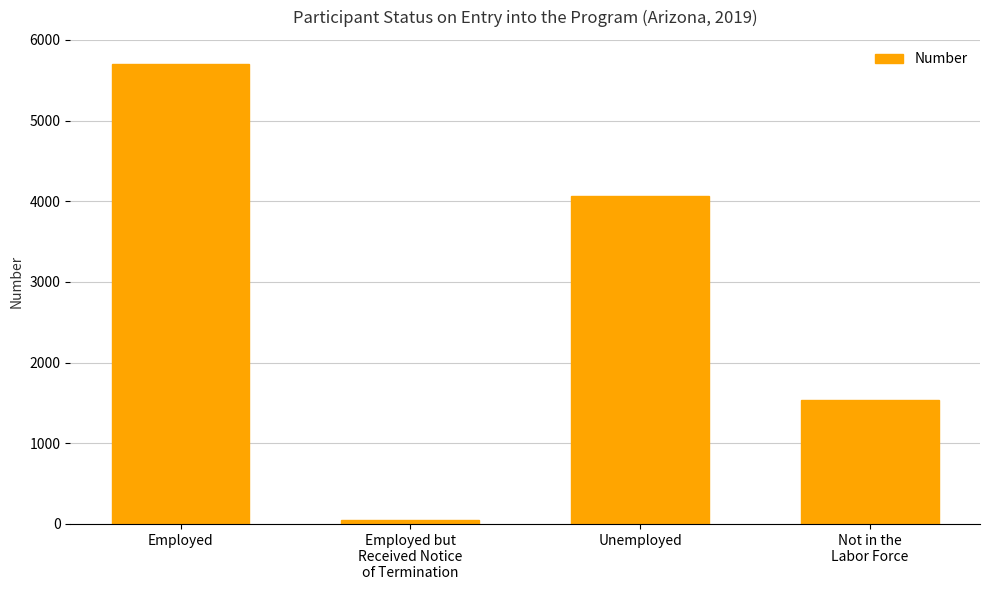

Rank the categories by value from highest to lowest.

Employed, Unemployed, Not in the
Labor Force, Employed but
Received Notice
of Termination